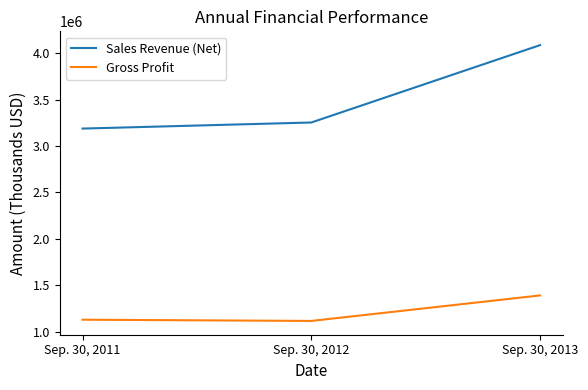

What is the average value of the Gross Profit series?

1211619